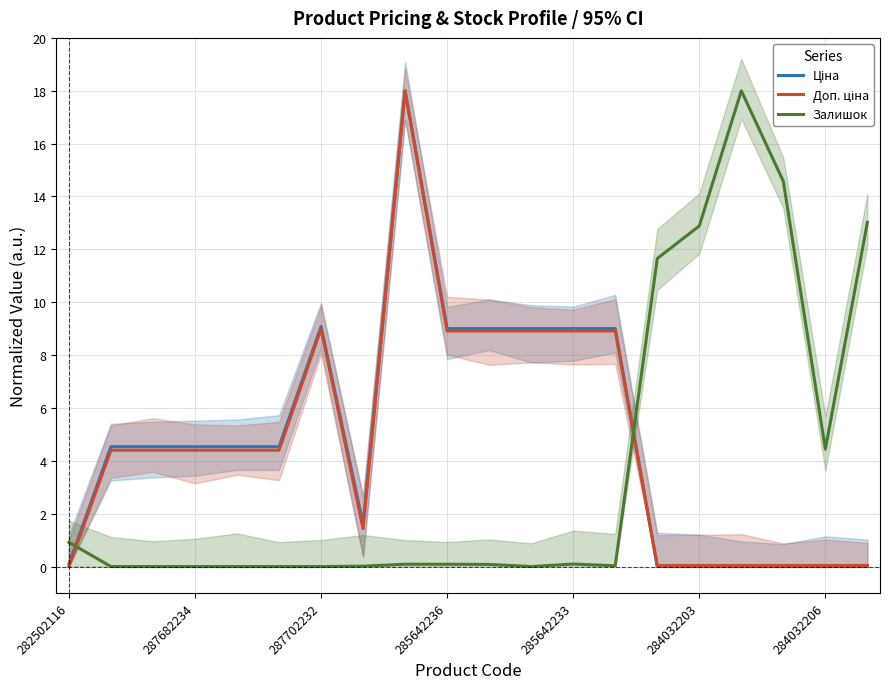

Reading right to left, extract all data points from this chart.

Ціна: 0.0	0.0	0.0	0.0	0.0	0.0	9.0	9.0	9.0	9.0	9.0	18.0	1.6	9.1	4.5	4.5	4.5	4.5	4.5	0.1
Доп. ціна: 0.0	0.0	0.0	0.0	0.0	0.0	8.9	8.9	8.9	8.9	8.9	18.0	1.4	9.0	4.4	4.4	4.4	4.4	4.4	0.0
Залишок: 13.0	4.4	14.6	18.0	12.9	11.7	0.0	0.1	0.0	0.1	0.1	0.1	0.0	0.0	0.0	0.0	0.0	0.0	0.0	0.9